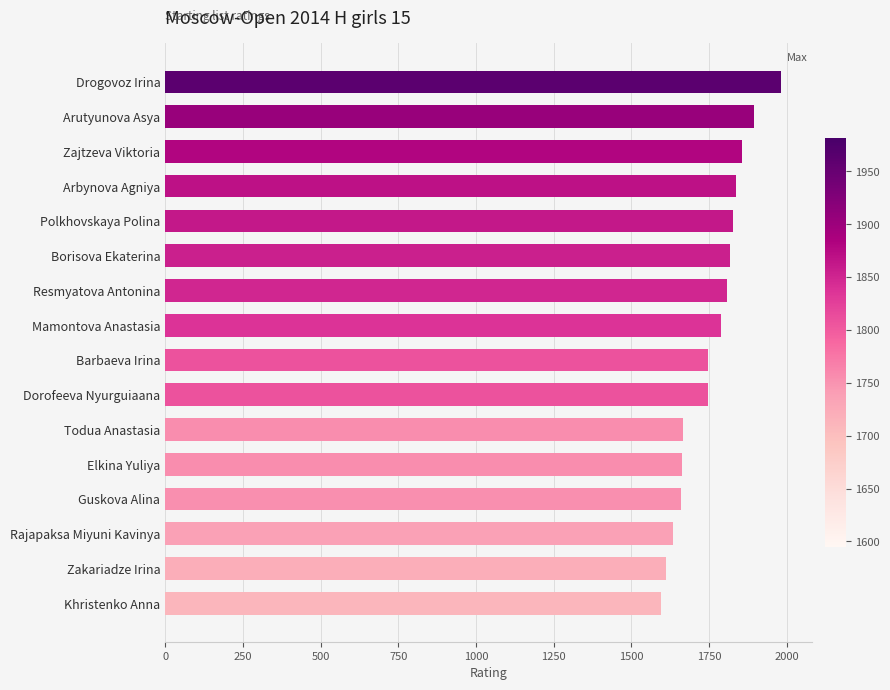

Count the number of data series in this chart.

1